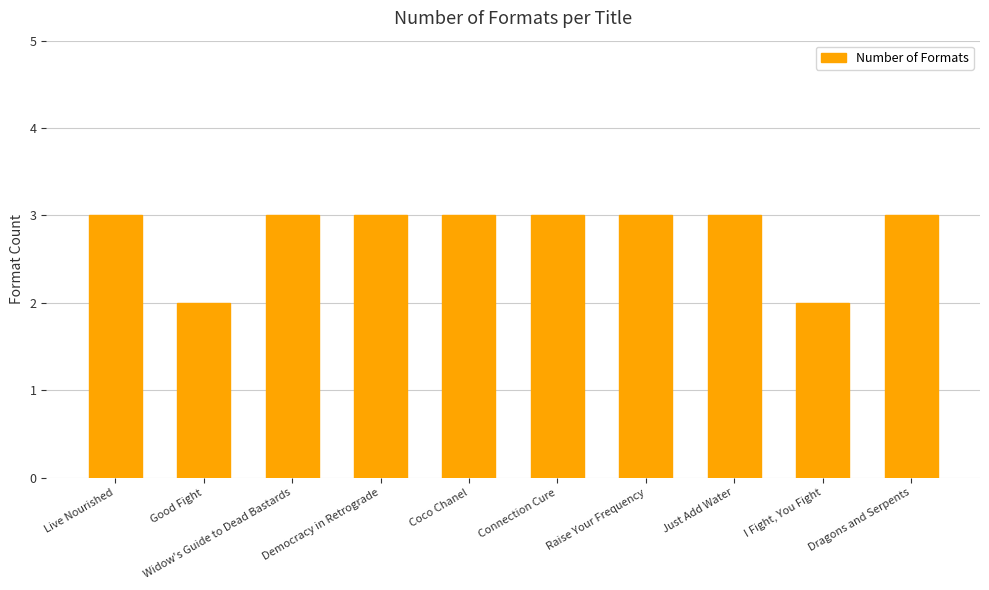

What is the label of the 5th bar from the left?

Coco Chanel